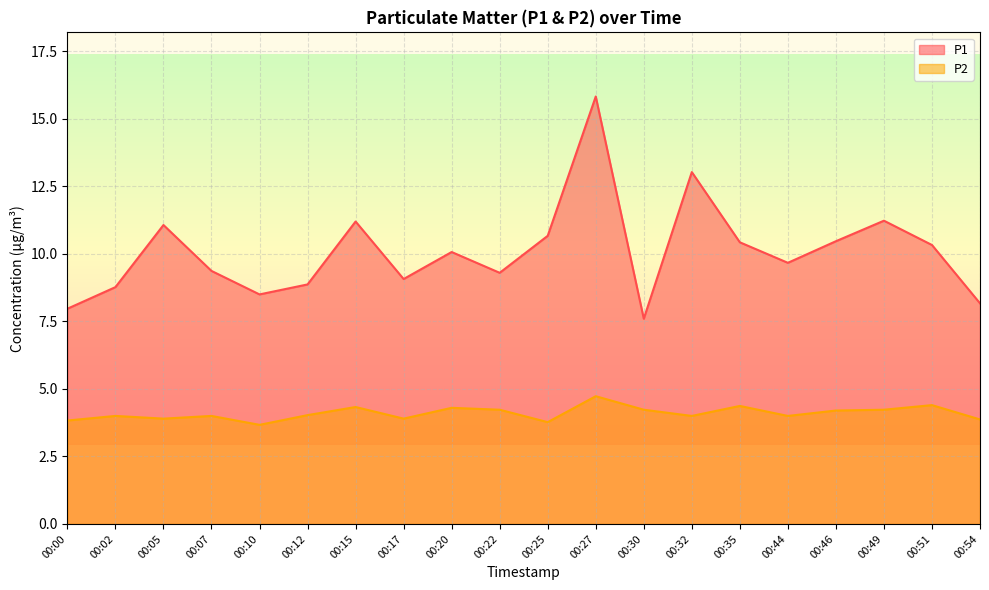

How many values in the P1 series exceed 10?

10